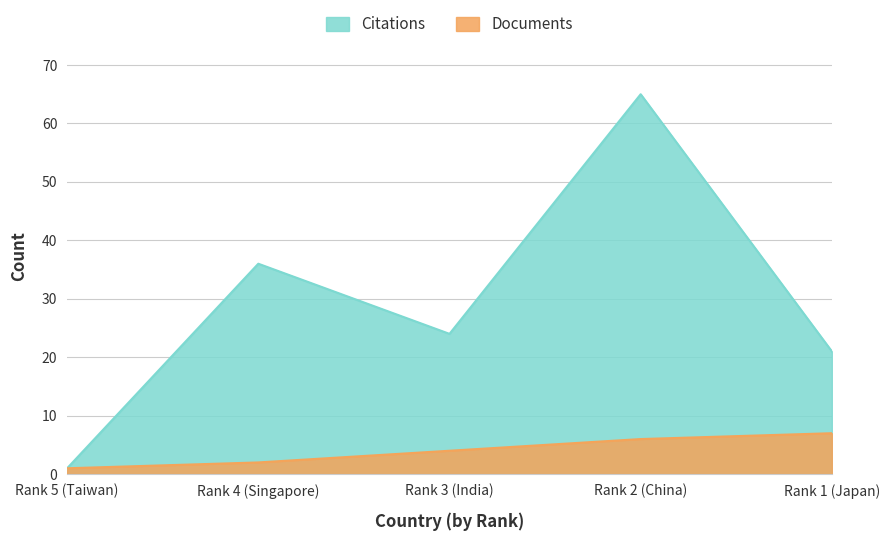

What is the difference between the maximum and minimum values in the Documents series?

6